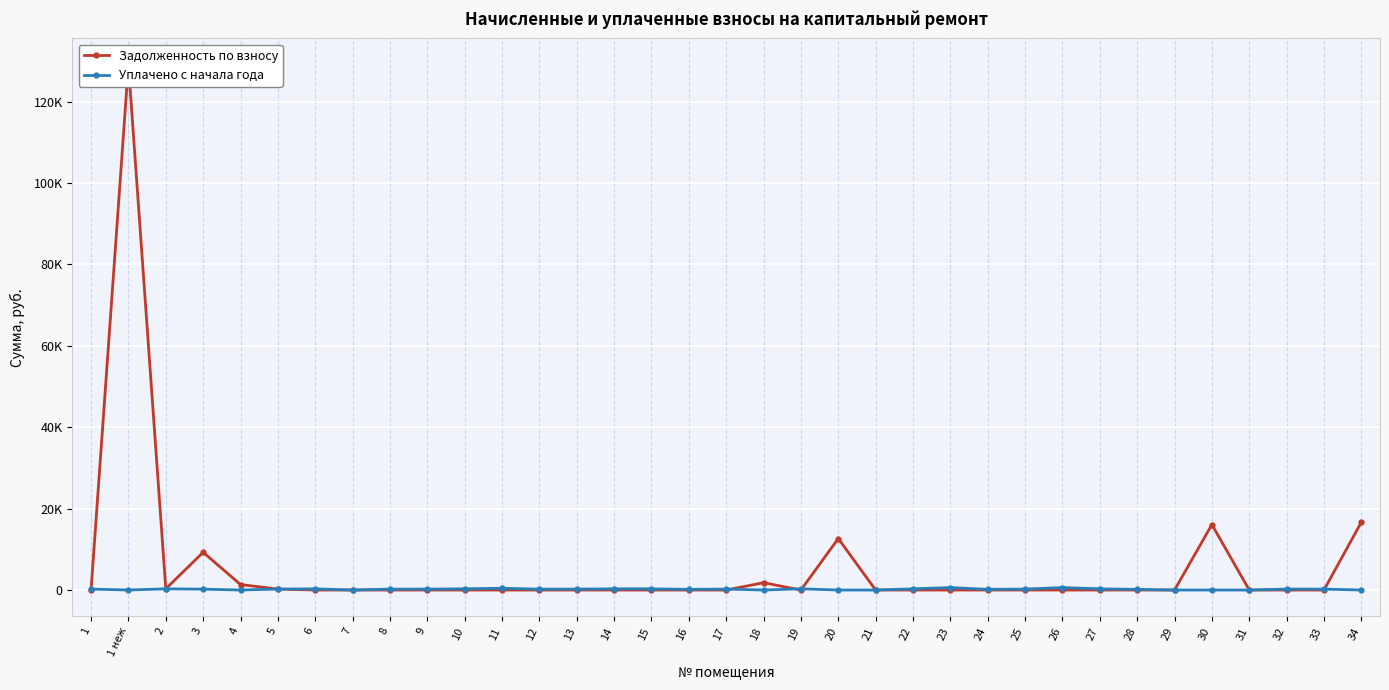

What is the label of the 34th point from the left?

33